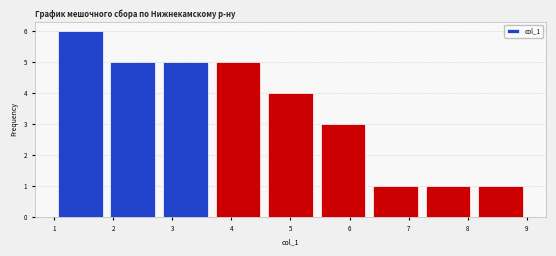

How tall is the bar that spans 2.8 to 3.7 on the x-axis? Neither the bar edges nor the heights are printed on the chart, so give them approximately, as read against the axes.

5